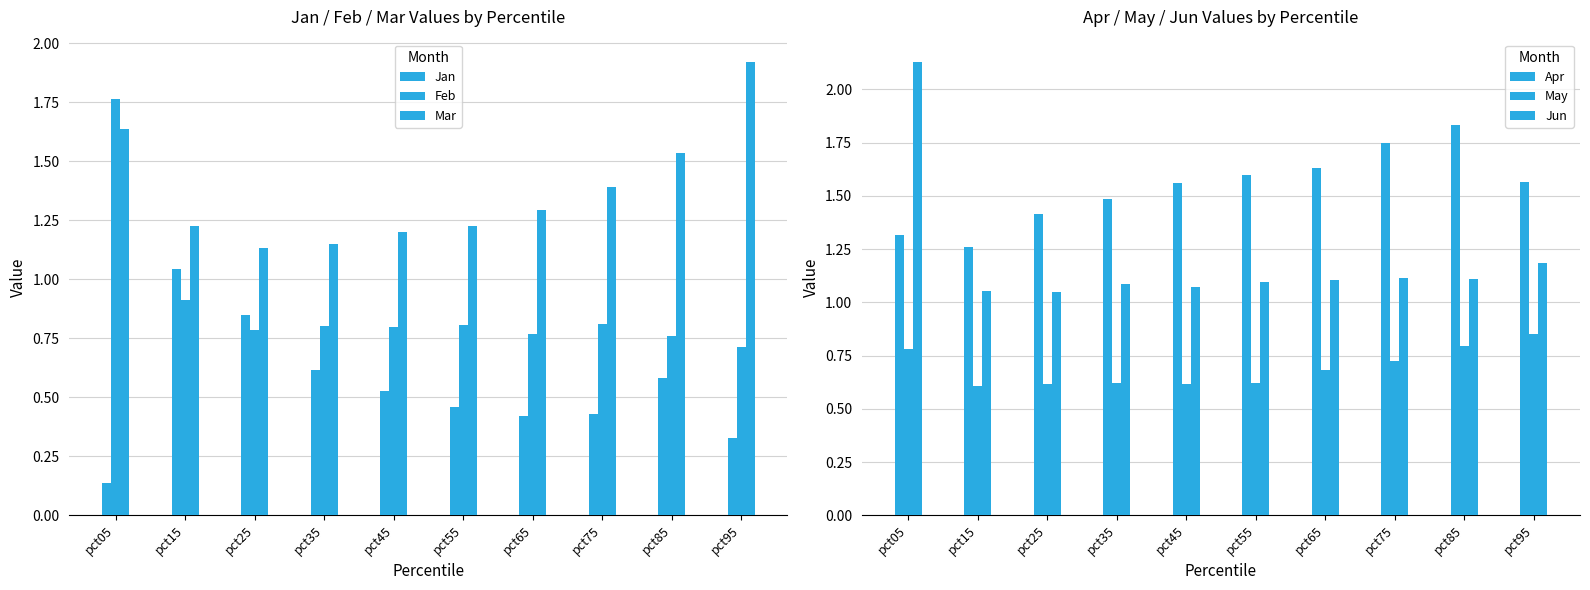

Rank the series by their maximum value, from lowest to highest.

May, Jan, Feb, Apr, Mar, Jun